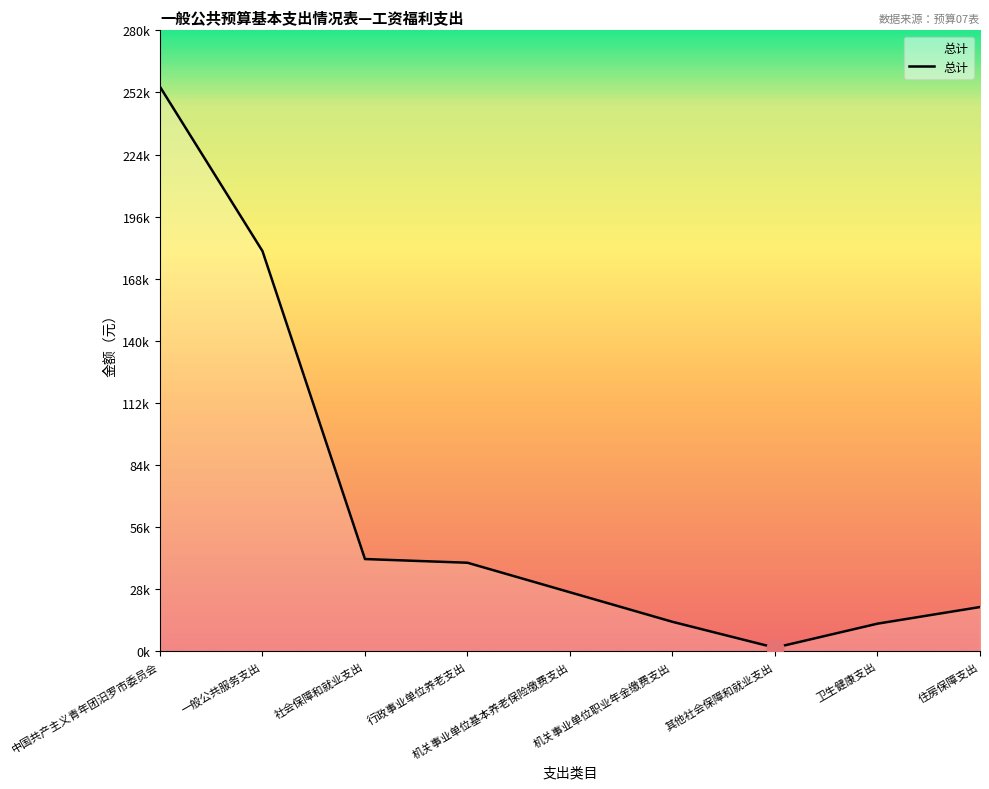

Does the chart display data point markers on the line(s)?

No